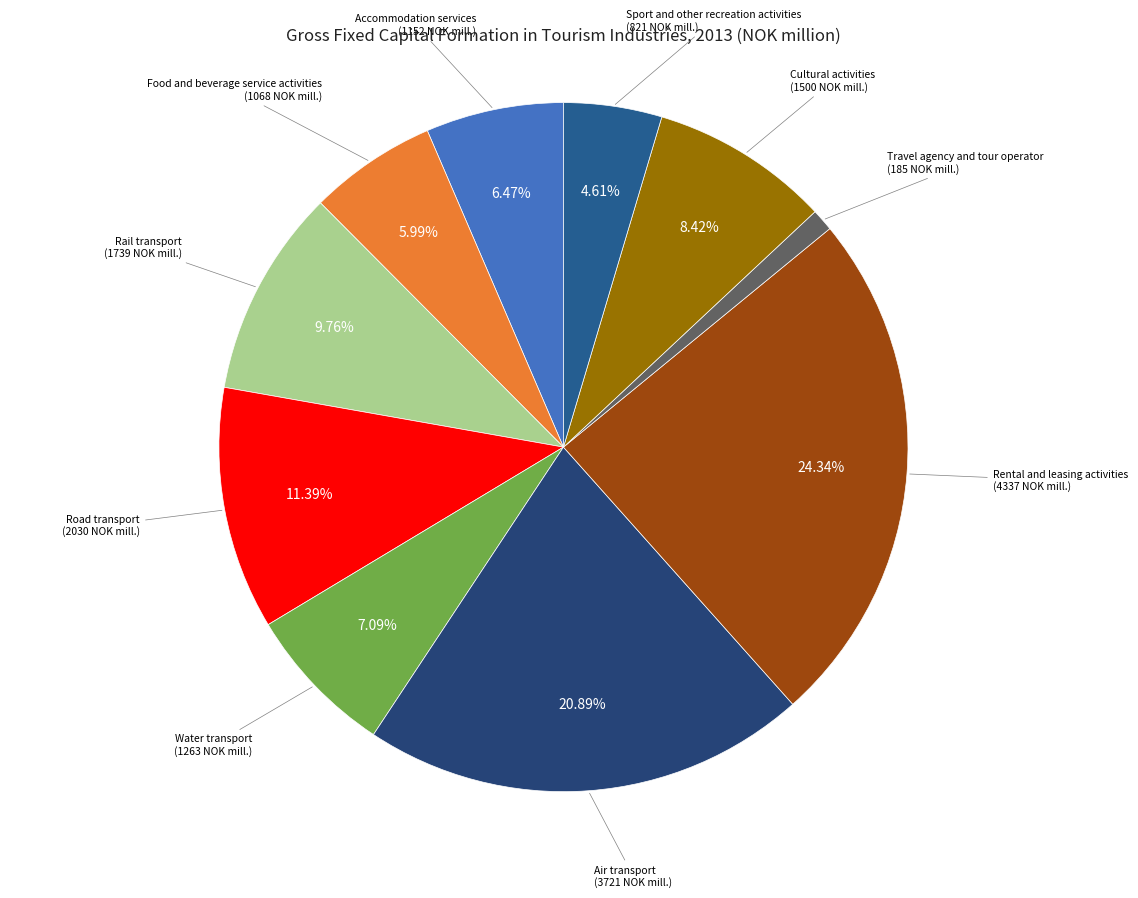

Count the number of slices in the pie.

10